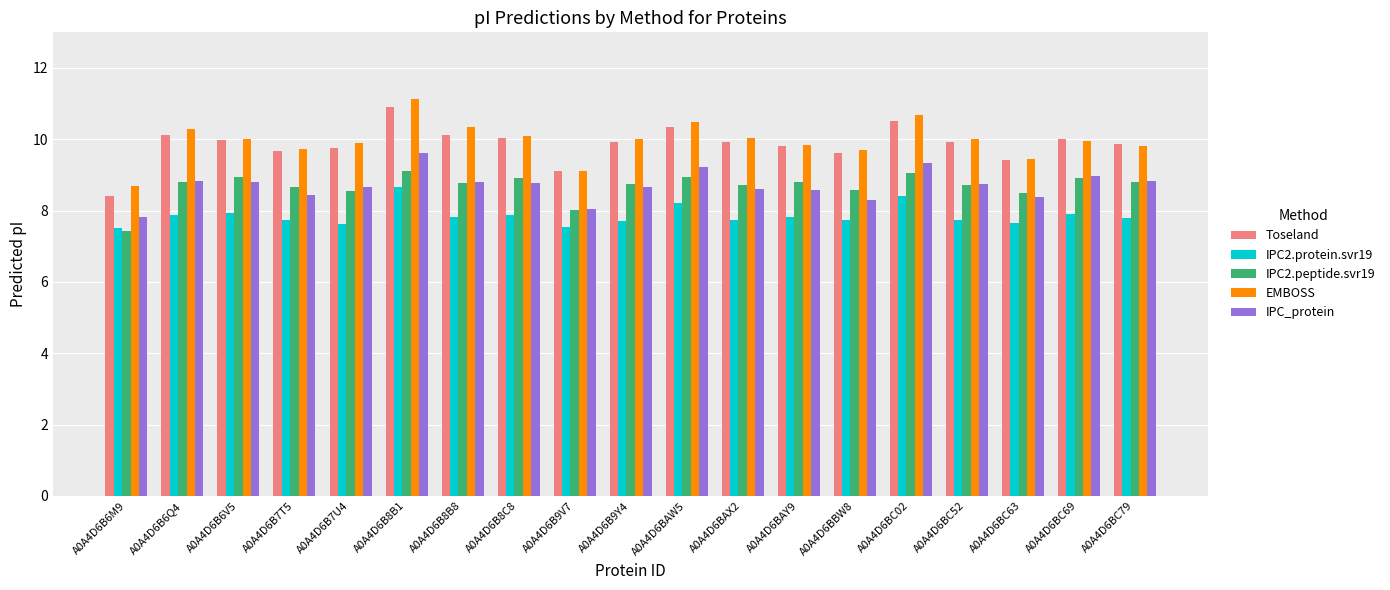

Is the value of IPC2.peptide.svr19 at A0A4D6BAW5 greater than the value of EMBOSS at A0A4D6B8B1?

No